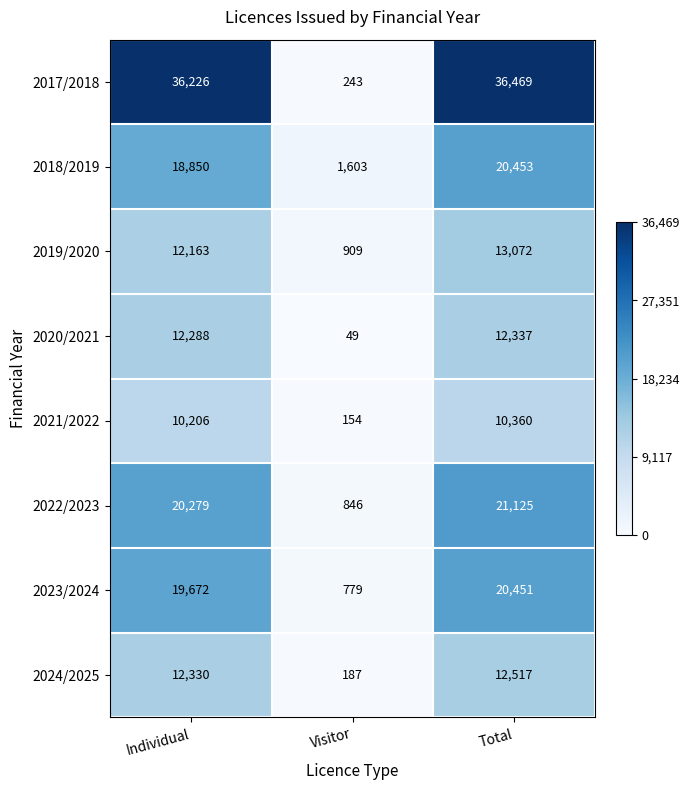

What is the total value across all series at Total?

146784